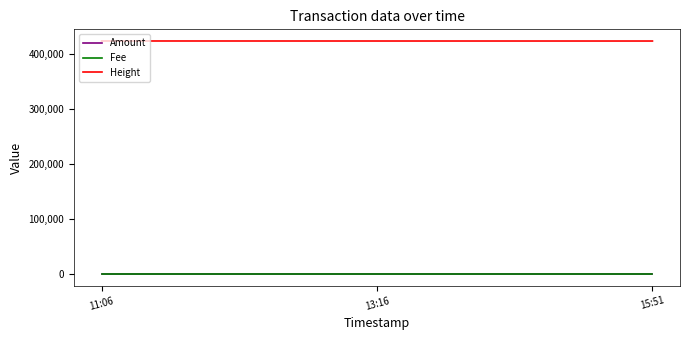

The value of Amount at 13:16 is 2. True or false?

False